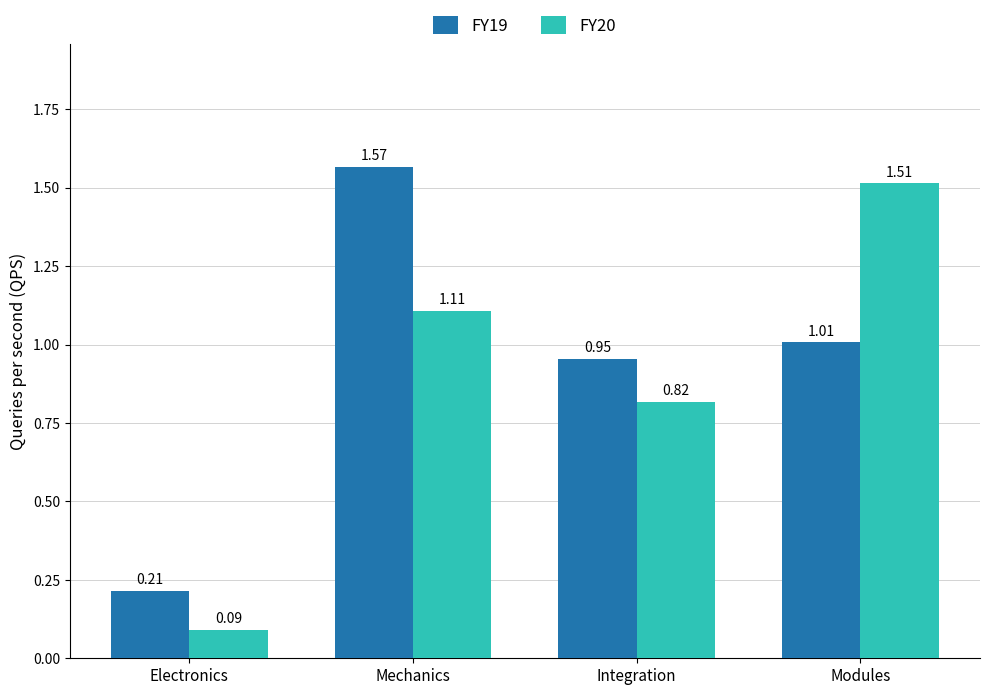

Which series has the largest range (max minus min)?

FY20